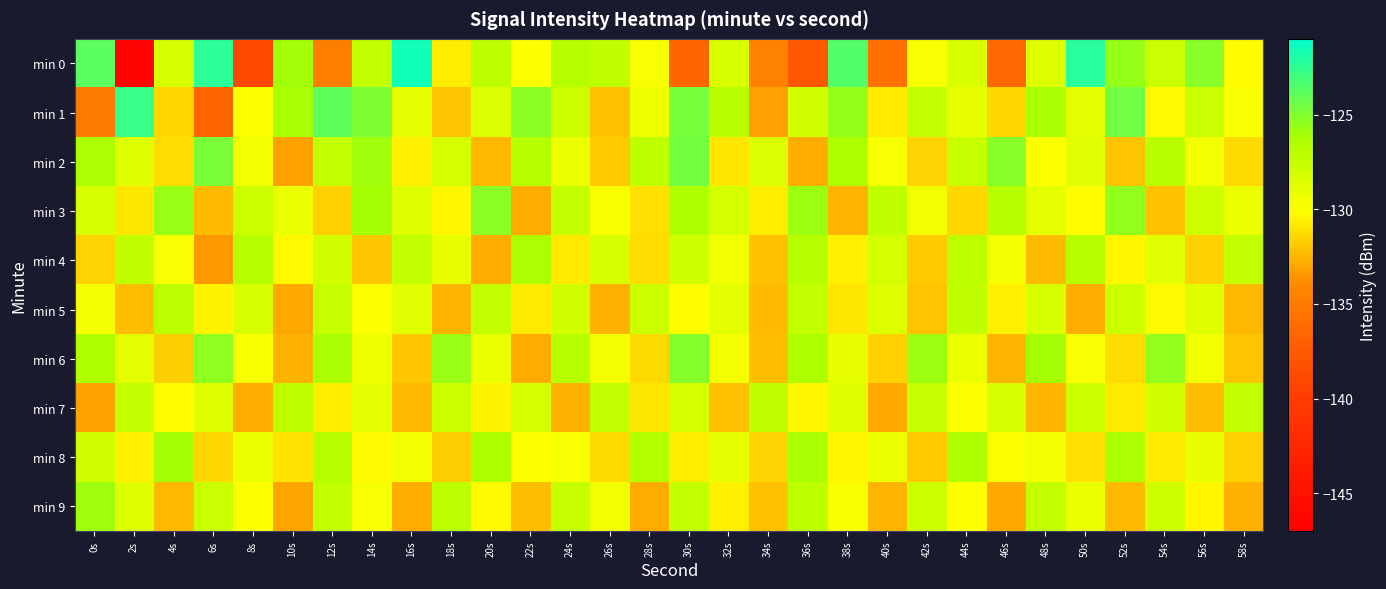

Which series has the largest total across all categories?

min 1